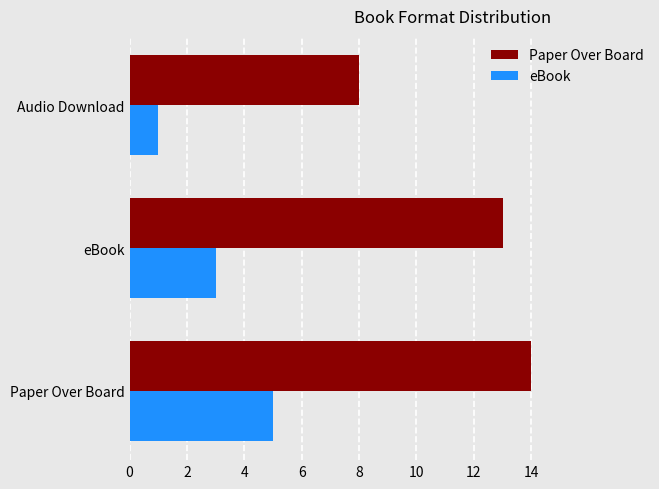

At which label is Paper Over Board closest to 11?

eBook